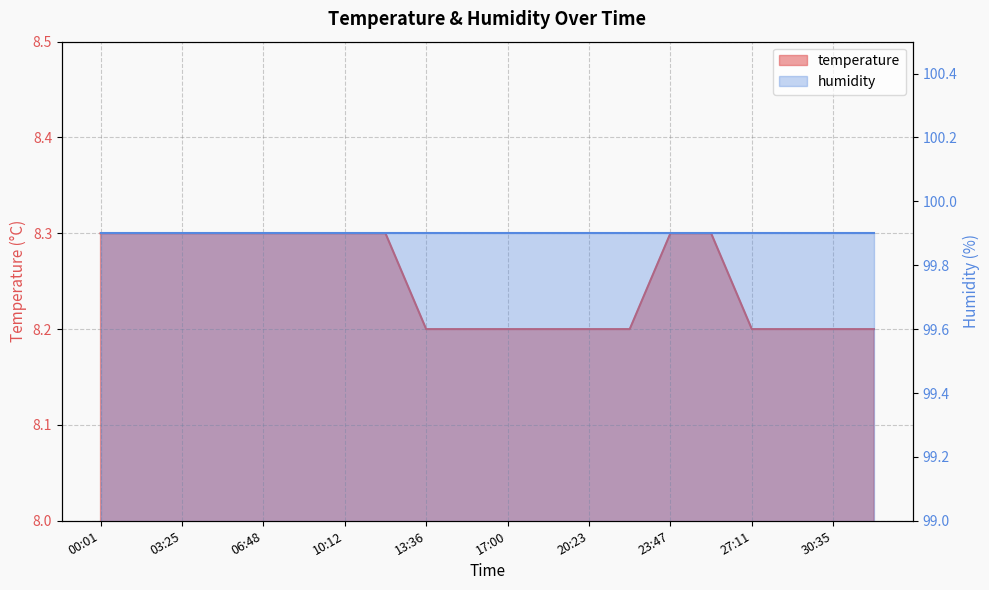

What is the ratio of the value at 10:12 to the value at 03:25?

1.0